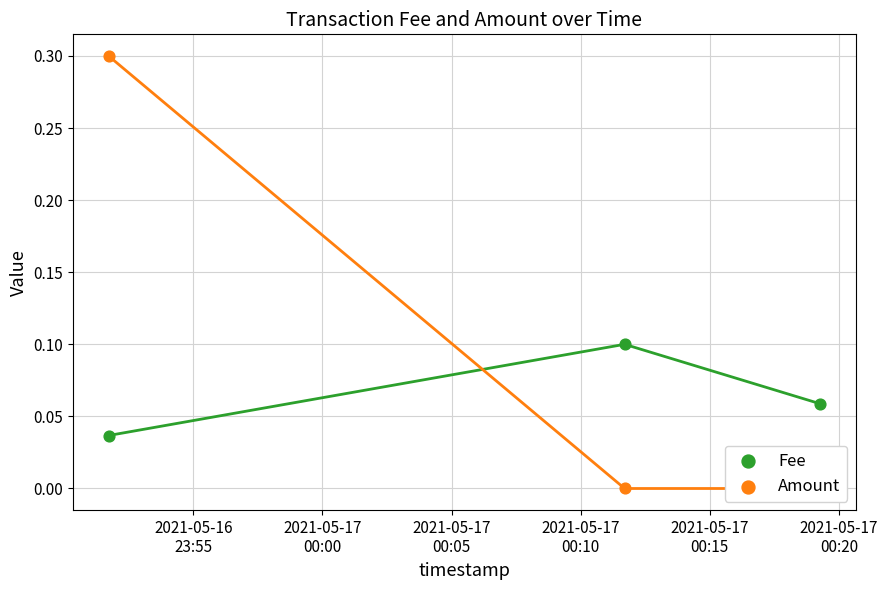

At which category is the sum across all series the highest?

2021-05-16
23:55